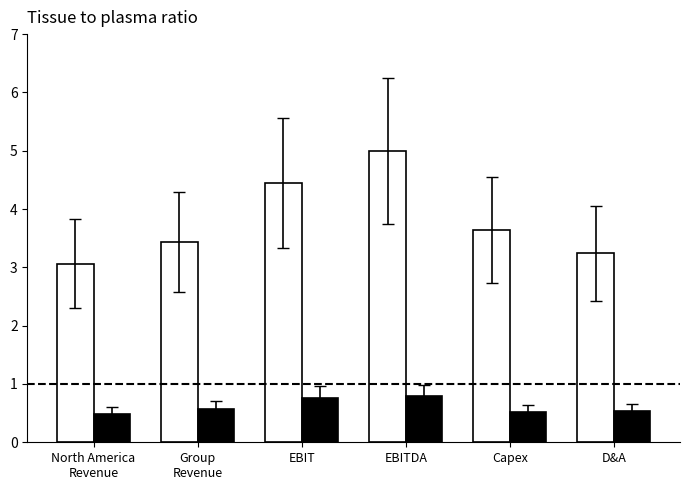

What is the smallest value displayed?

0.5